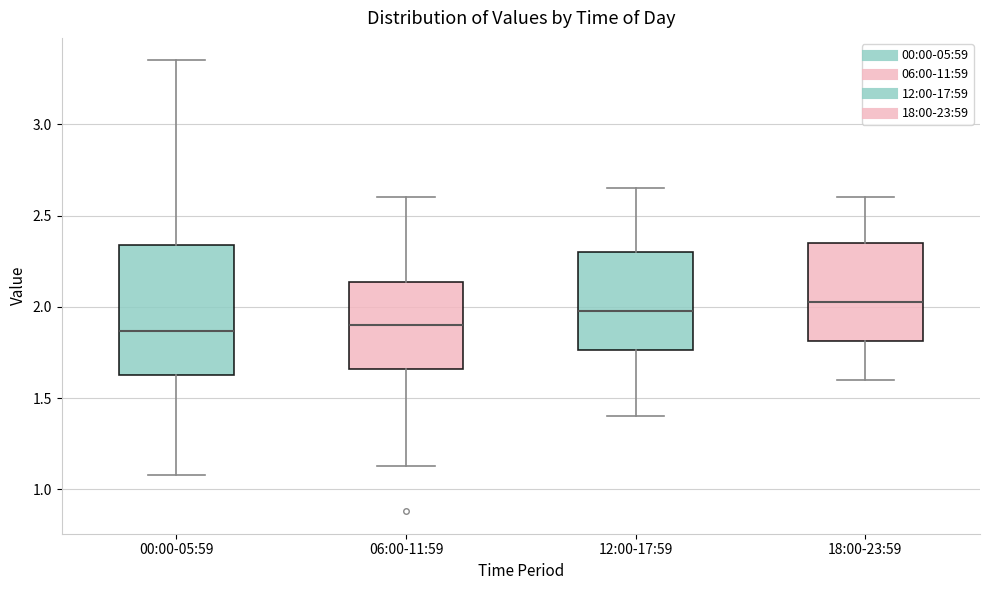

Where is the lower edge of the box for 12:00-17:59 on the y-axis? The values are not printed on the chart, so give them approximately, as read against the axis.

1.75